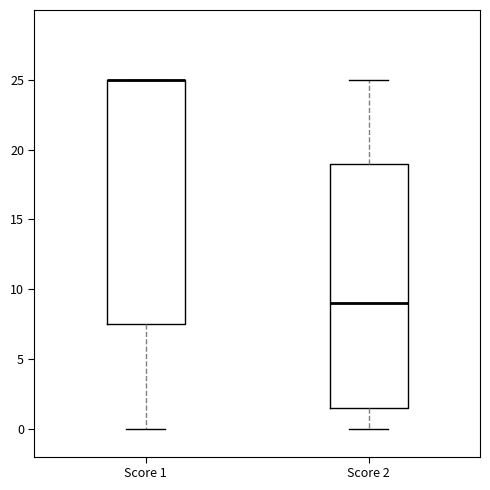

Reading left to right, transcribe this box plot: for each box, give where its median line is, the range the box spans, and where its two whiskers end, as read against the y-axis. The values are not printed on the chart, so give them approximately, as read against the axis.

Score 1: median 25.0 (drawn on the box's upper edge), box 7.5 to 25.0, whiskers 0.0 to 25.0
Score 2: median 9.0, box 1.5 to 19.0, whiskers 0.0 to 25.0